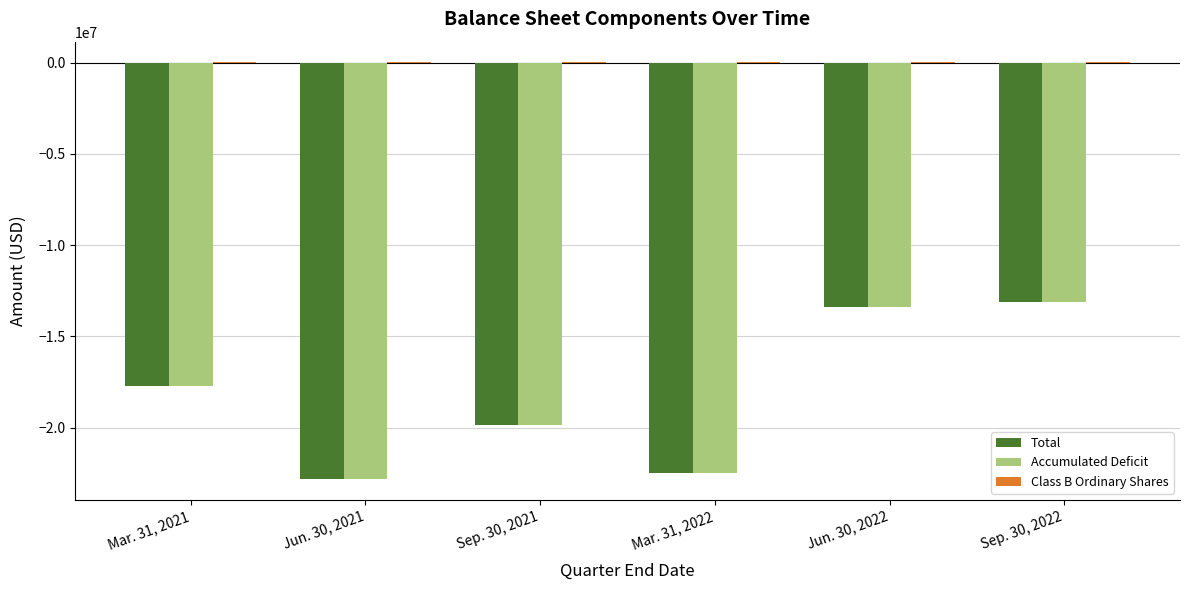

Is the value of Total at Mar. 31, 2021 greater than the value of Accumulated Deficit at Jun. 30, 2021?

Yes